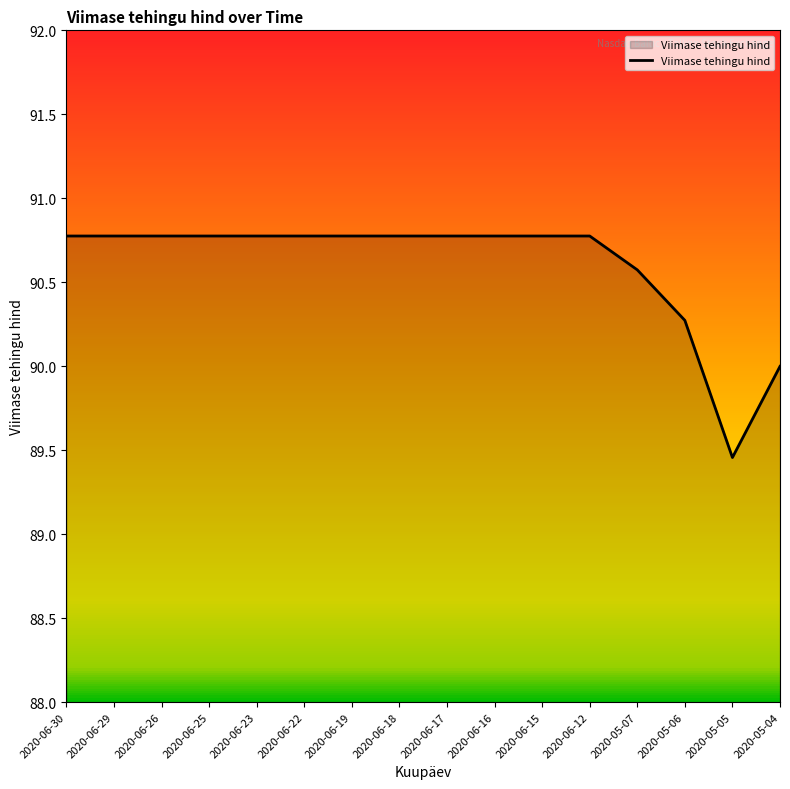

What position from the left is 2020-06-15?

11